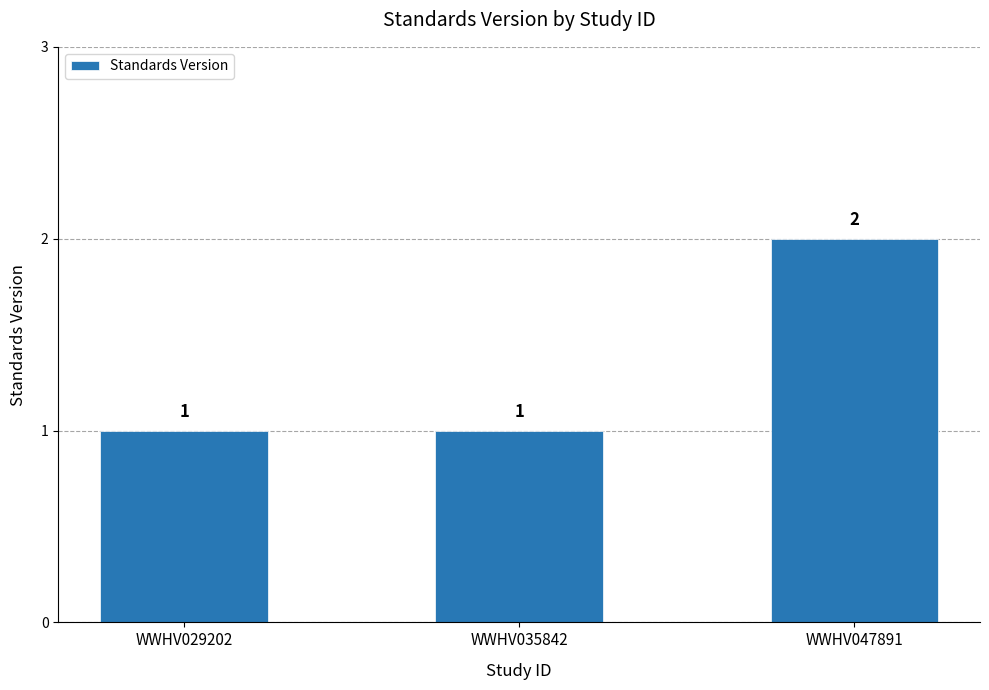

What is the difference between the maximum and minimum values?

1